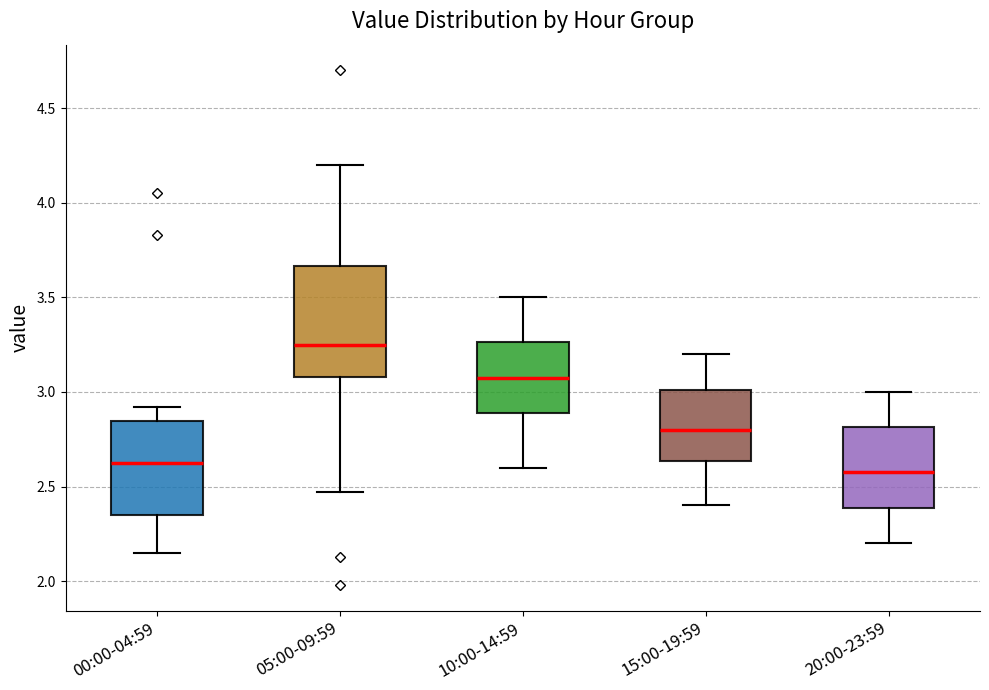

Comparing the boxes themselves (not the whiskers), which one is the tallest?

05:00-09:59